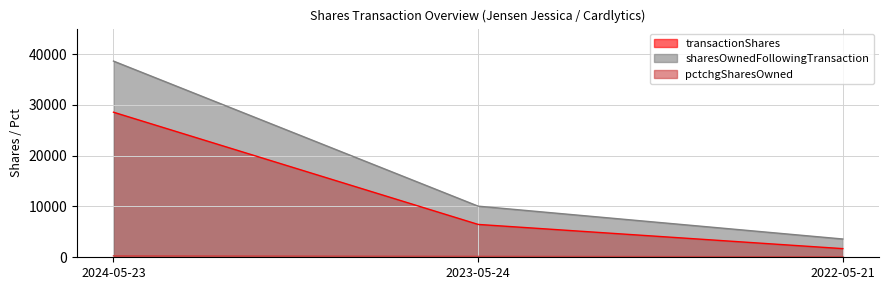

The transactionShares series shows 6465 at 2023-05-24. True or false?

True